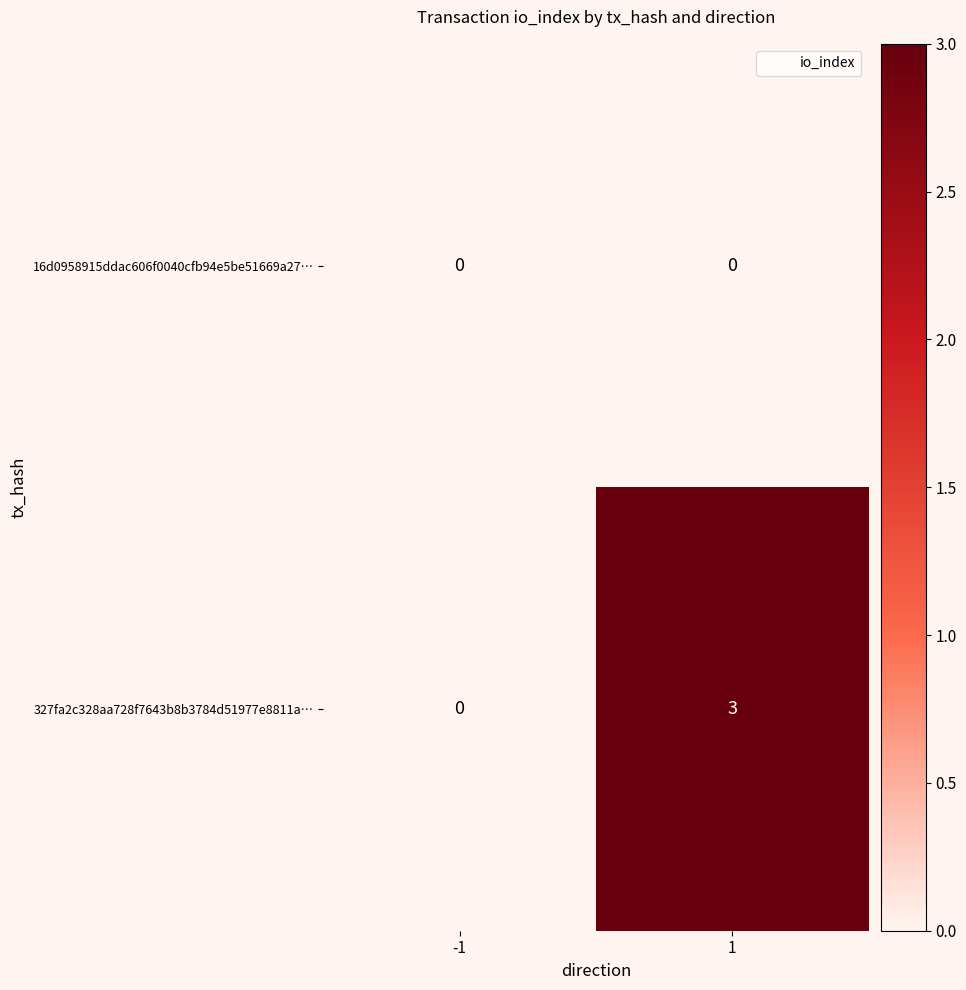

Which series has the largest total across all categories?

327fa2c328aa728f7643b8b3784d51977e8811a…